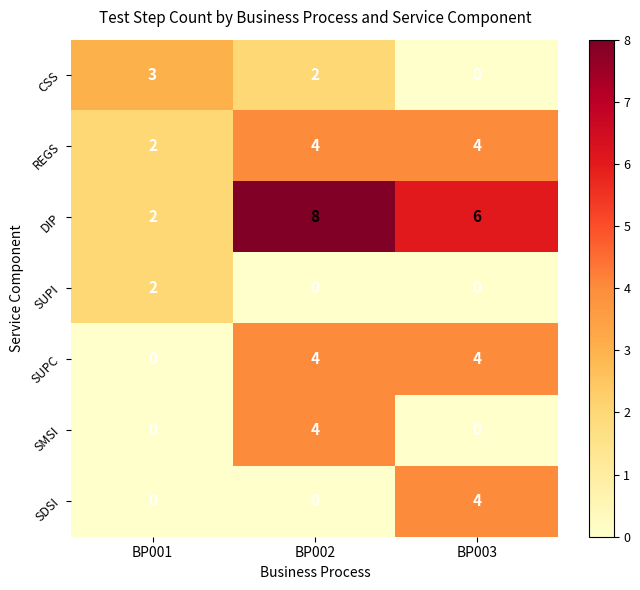

Count the number of categories in the chart.

3